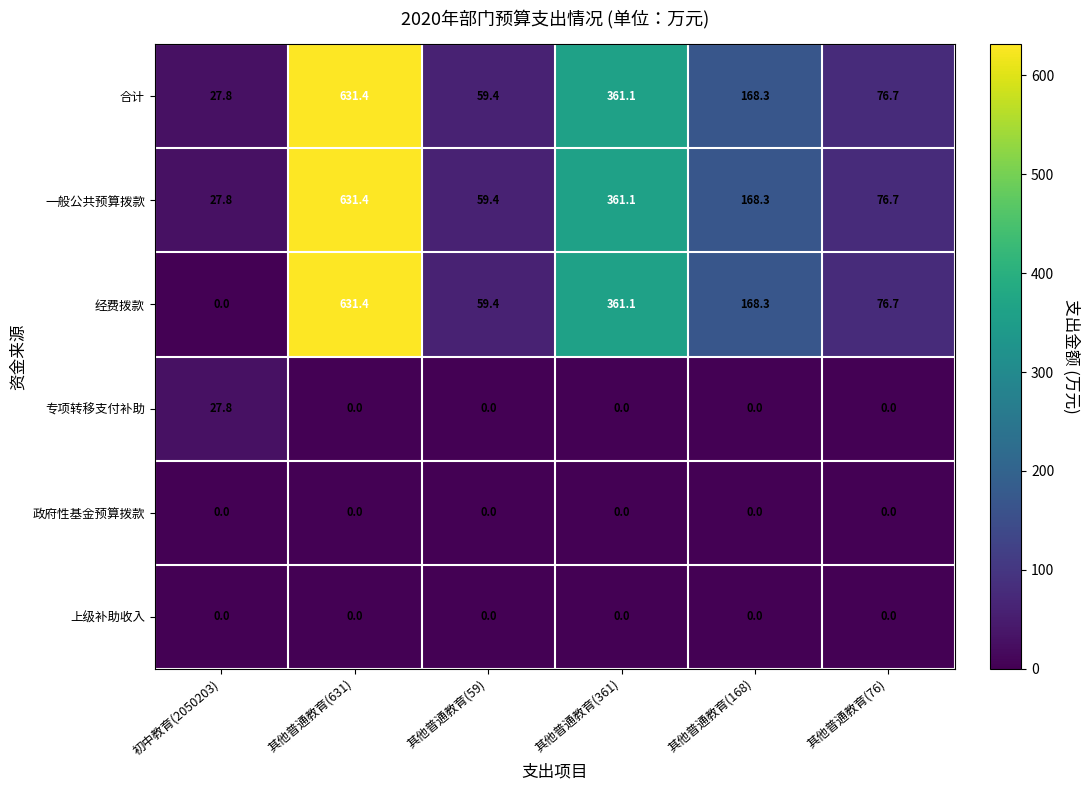

Where does the 合计 series first go above 168?

其他普通教育(631)